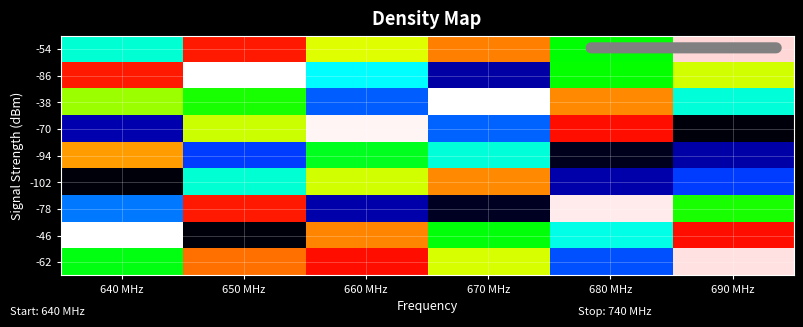

Which has a higher value, 660 MHz or 670 MHz?

670 MHz